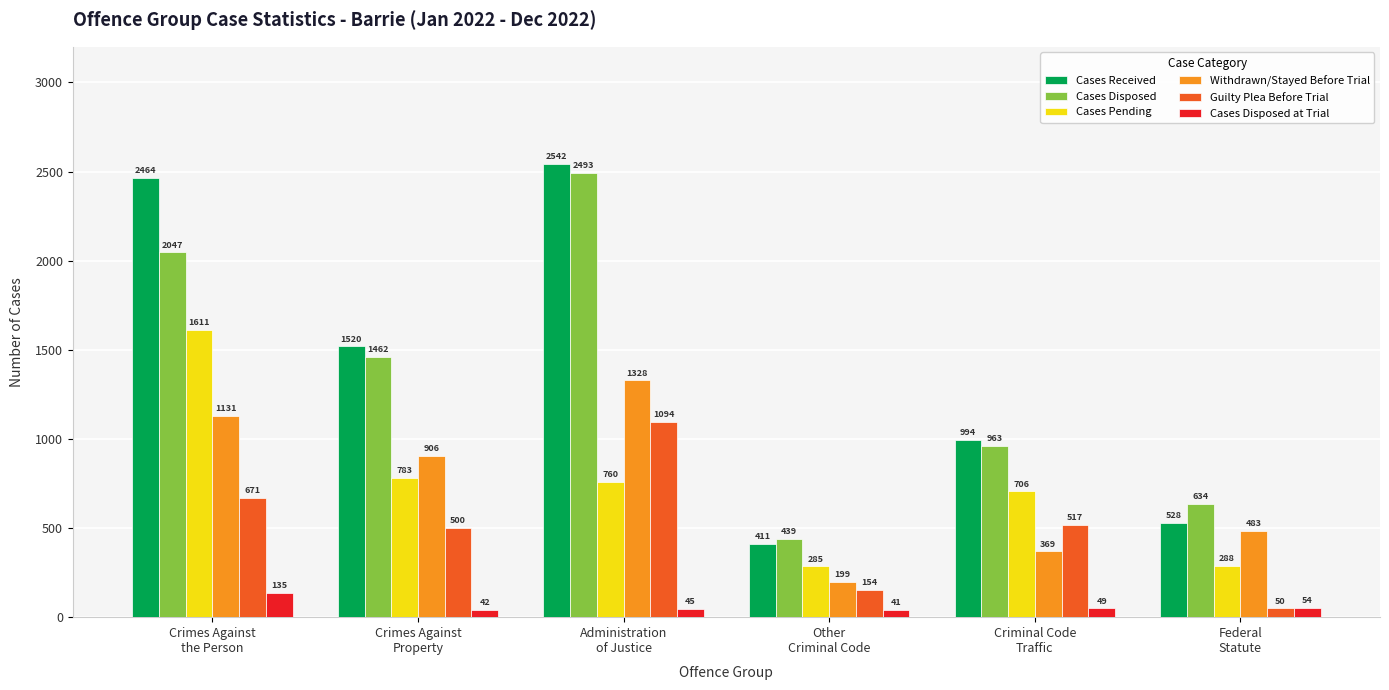

Reading left to right, transcribe all the data shown in this chart.

Cases Received: Crimes Against
the Person=2464	Crimes Against
Property=1520	Administration
of Justice=2542	Other
Criminal Code=411	Criminal Code
Traffic=994	Federal
Statute=528
Cases Disposed: Crimes Against
the Person=2047	Crimes Against
Property=1462	Administration
of Justice=2493	Other
Criminal Code=439	Criminal Code
Traffic=963	Federal
Statute=634
Cases Pending: Crimes Against
the Person=1611	Crimes Against
Property=783	Administration
of Justice=760	Other
Criminal Code=285	Criminal Code
Traffic=706	Federal
Statute=288
Withdrawn/Stayed Before Trial: Crimes Against
the Person=1131	Crimes Against
Property=906	Administration
of Justice=1328	Other
Criminal Code=199	Criminal Code
Traffic=369	Federal
Statute=483
Guilty Plea Before Trial: Crimes Against
the Person=671	Crimes Against
Property=500	Administration
of Justice=1094	Other
Criminal Code=154	Criminal Code
Traffic=517	Federal
Statute=50
Cases Disposed at Trial: Crimes Against
the Person=135	Crimes Against
Property=42	Administration
of Justice=45	Other
Criminal Code=41	Criminal Code
Traffic=49	Federal
Statute=54